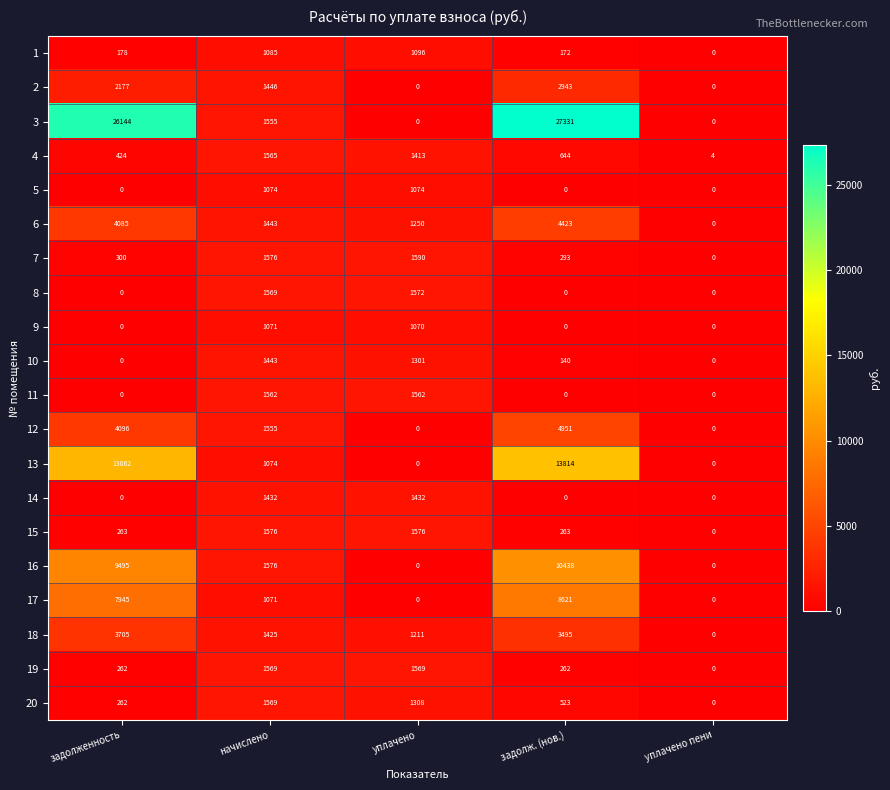

What is the average value of the 9 series?

428